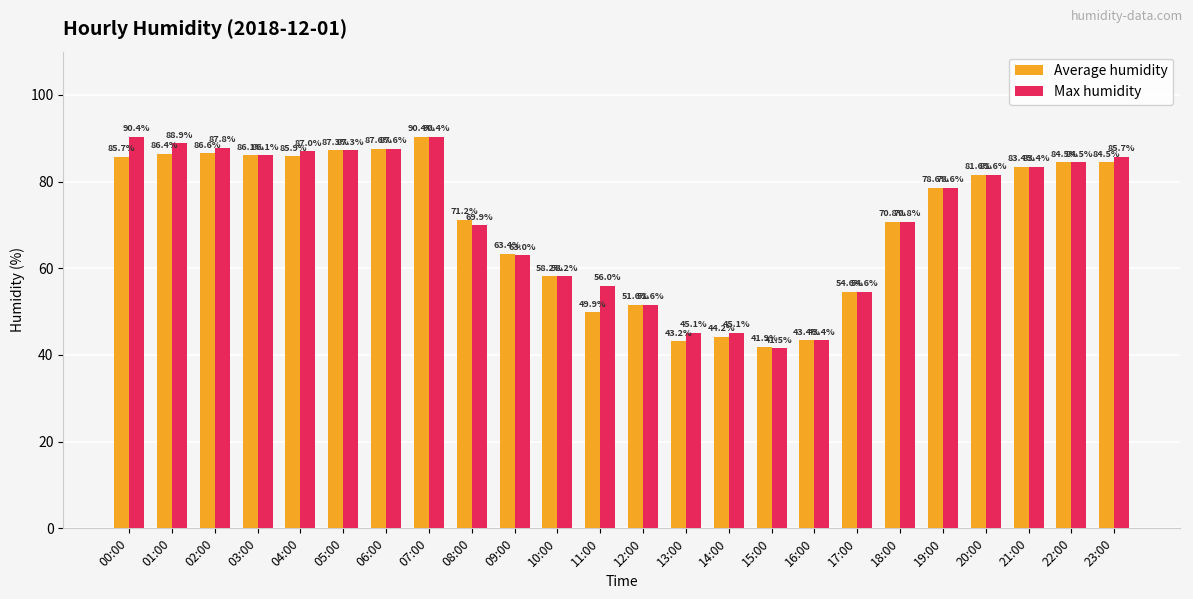

What are all the series names shown in the legend?

Average humidity, Max humidity